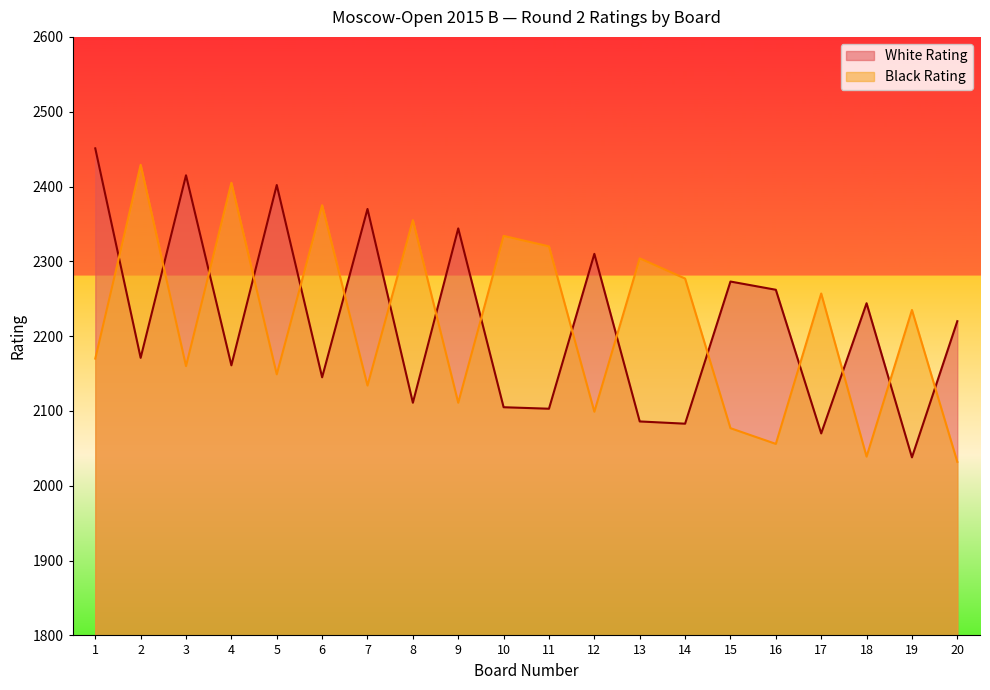

At which label does White Rating first exceed 2220?

1